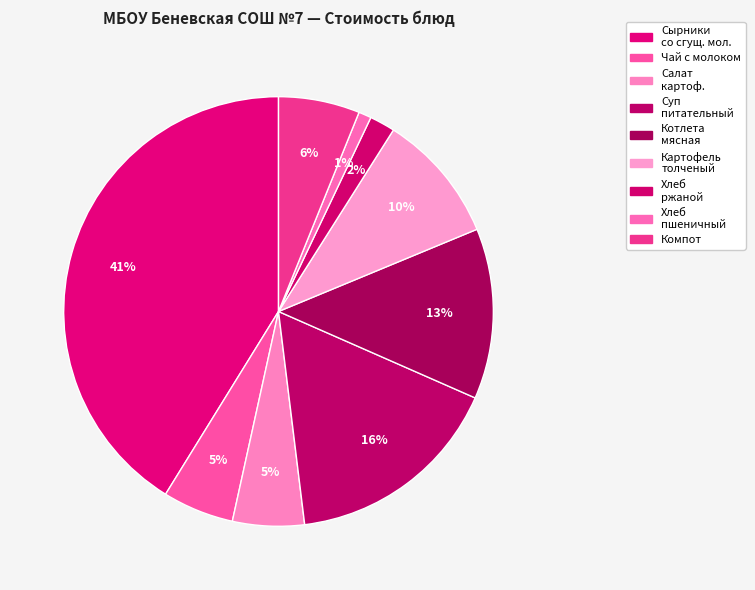

Does any single category account for the majority?

No